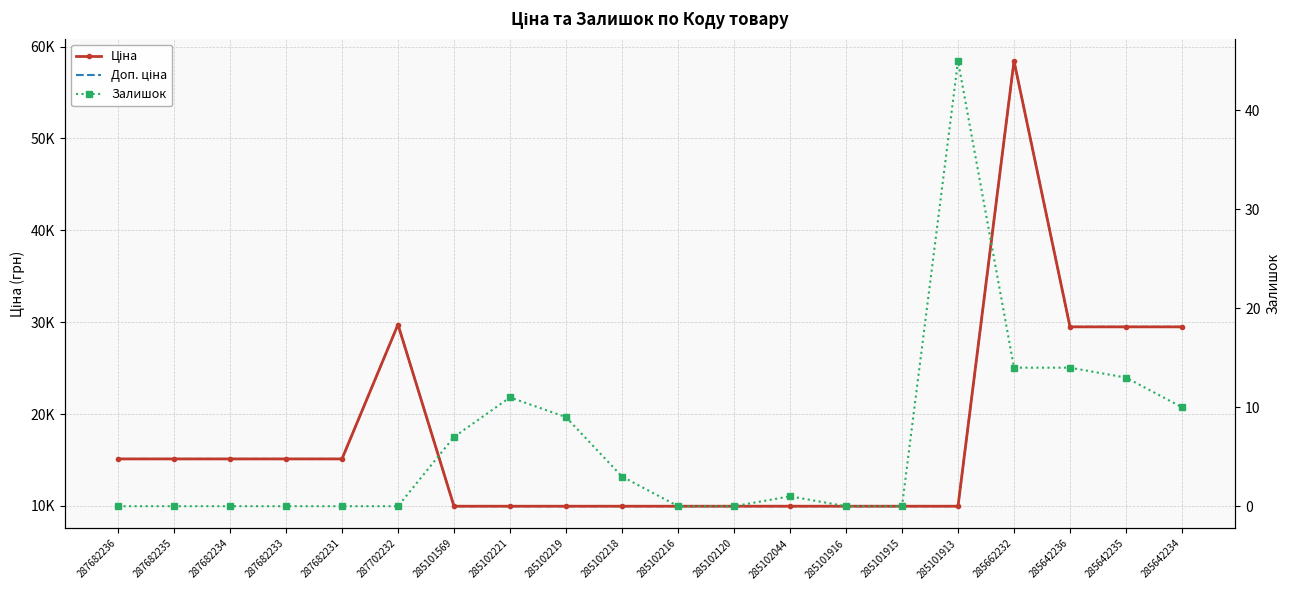

What is the label of the 17th point from the left?

285662232